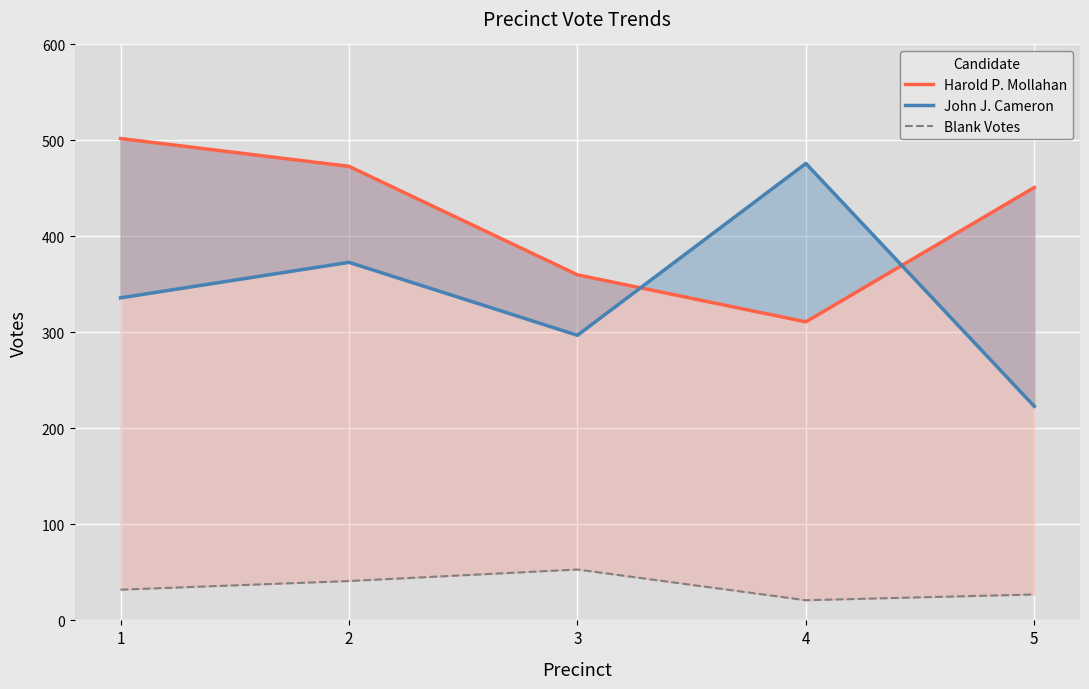

What is the difference between the John J. Cameron values at 4 and 2?

103